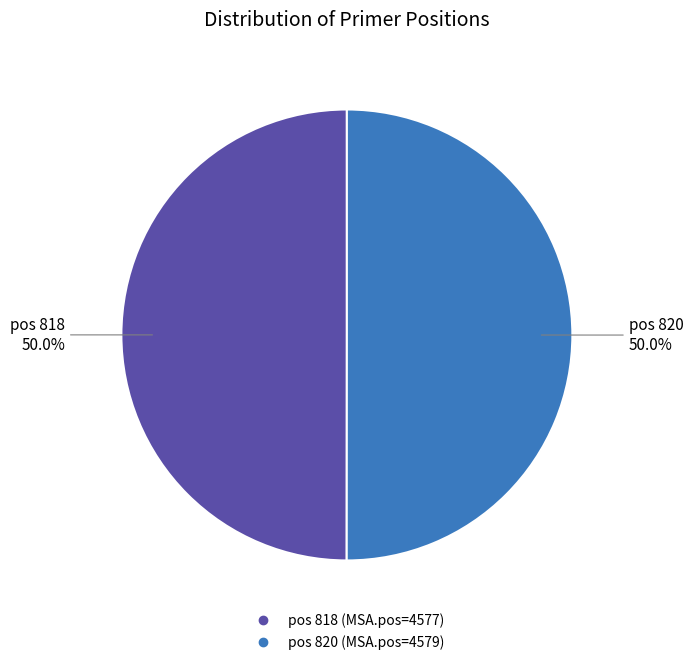

Count the number of slices in the pie.

2